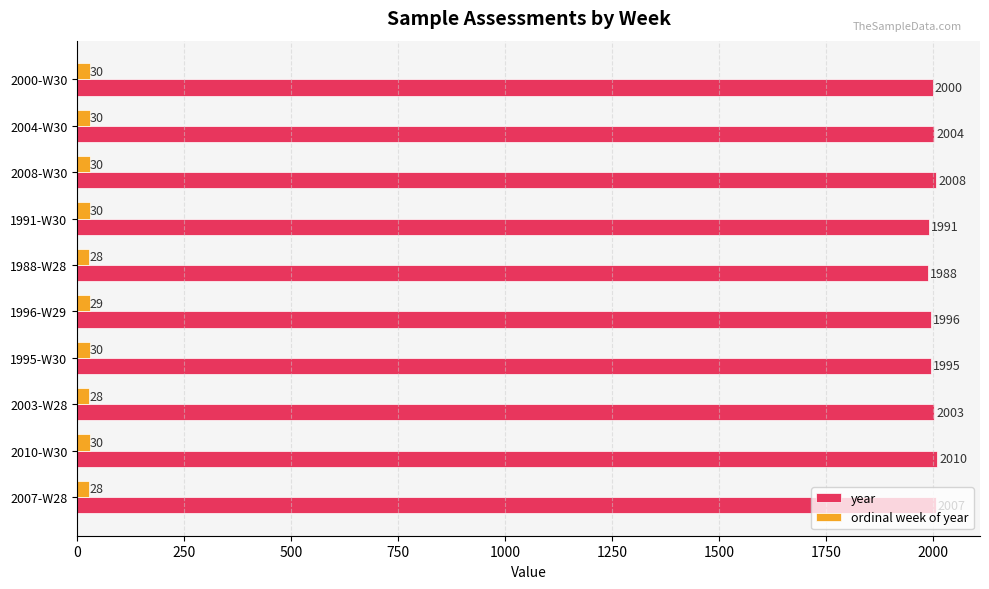

Count the number of categories in the chart.

10